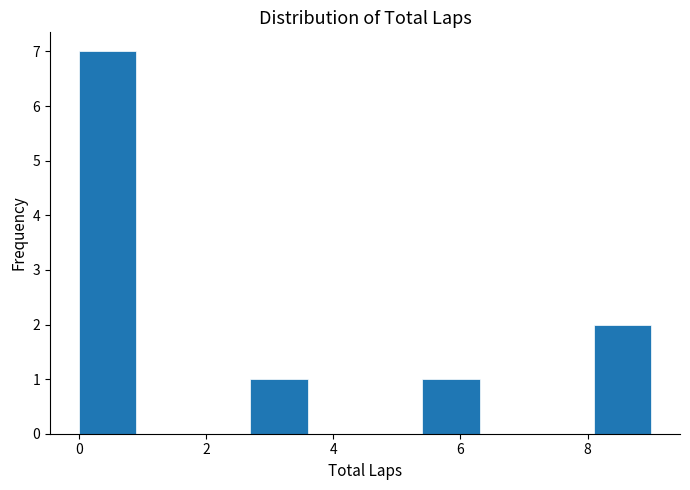

What is the height of the bar covering 0.0 to 0.9 on the x-axis? Neither the bar edges nor the heights are printed on the chart, so give them approximately, as read against the axes.

7